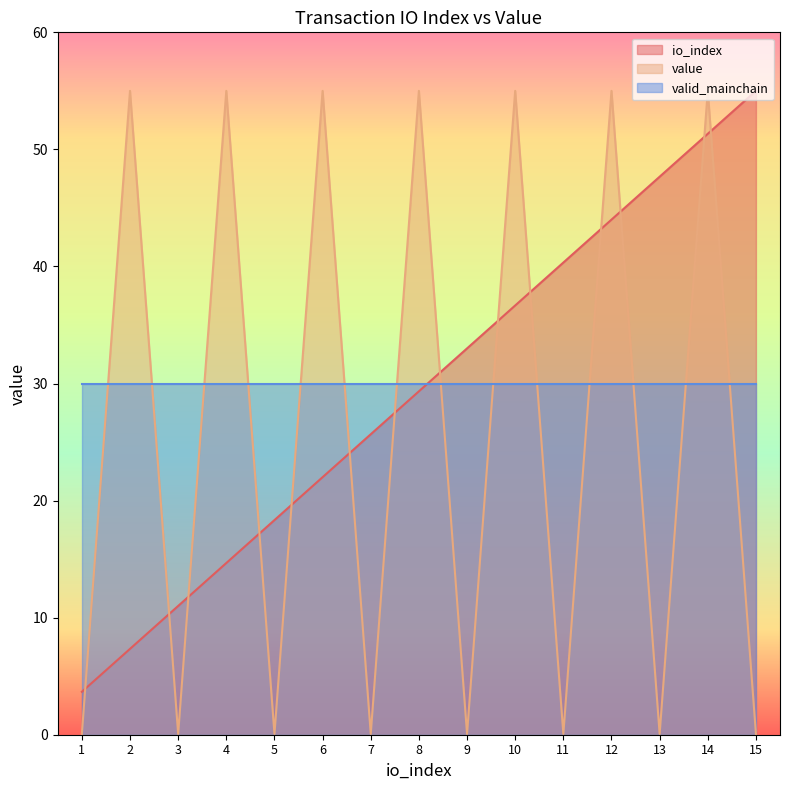

Which category has the highest value in the io_index series?

15